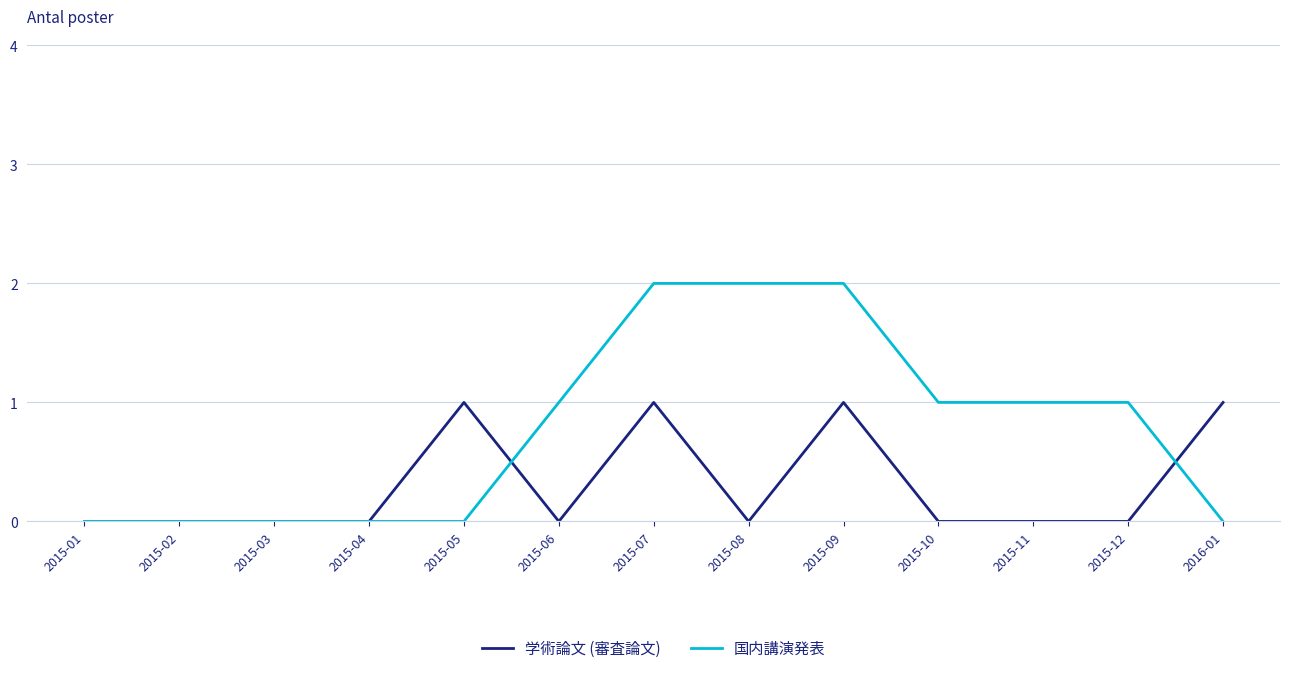

Count the 学術論文 (審査論文) values in the range 0 to 1.

13